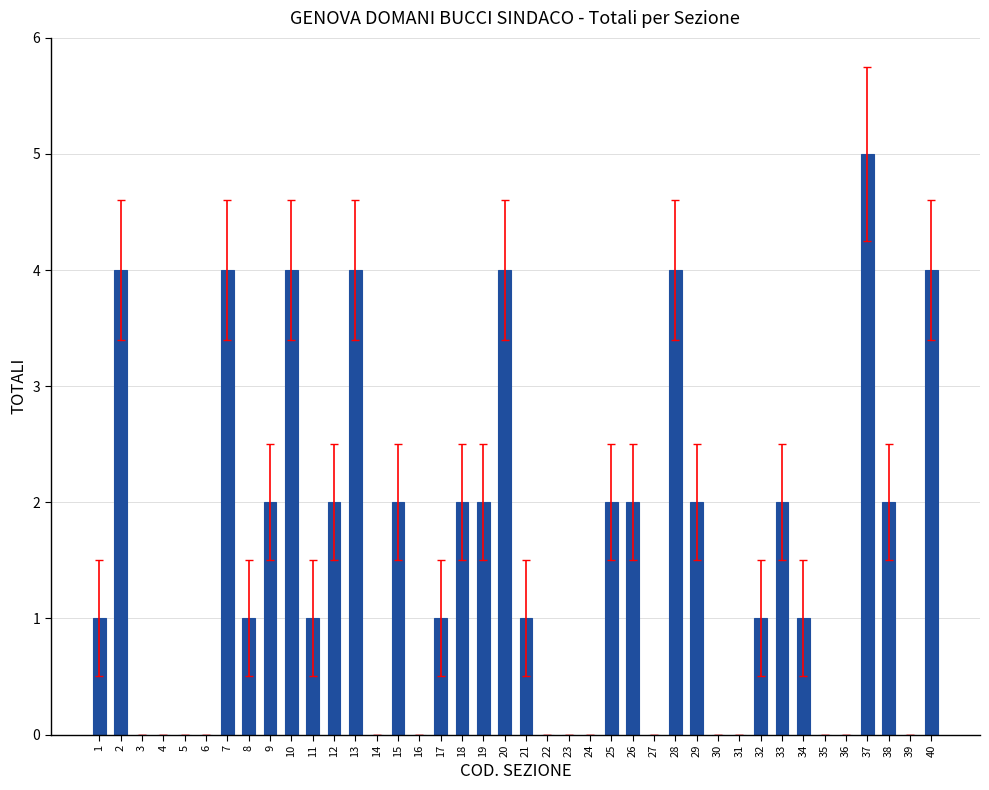

The chart shows a value of -2 at 4. True or false?

False